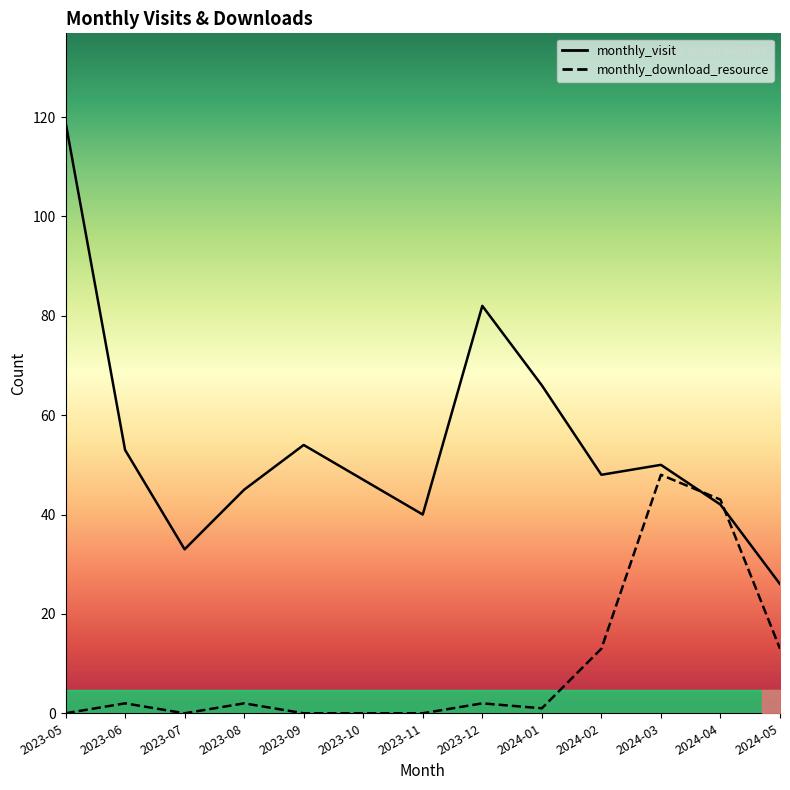

Which series ends up on top after the final intersection of monthly_download_resource and monthly_visit?

monthly_visit